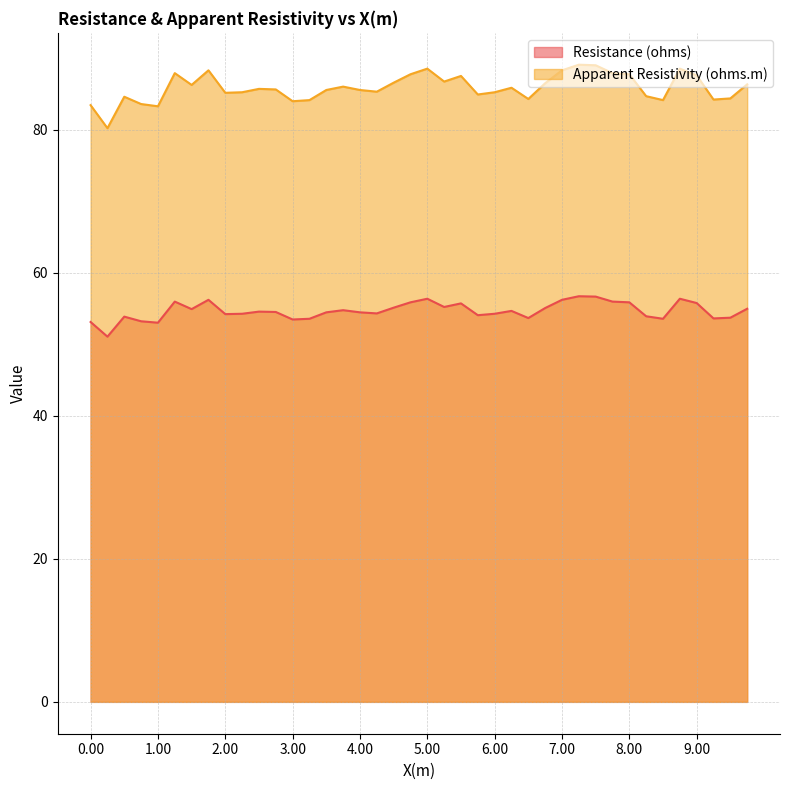

How many interior local peaks does the Apparent Resistivity (ohms.m) series have?

10